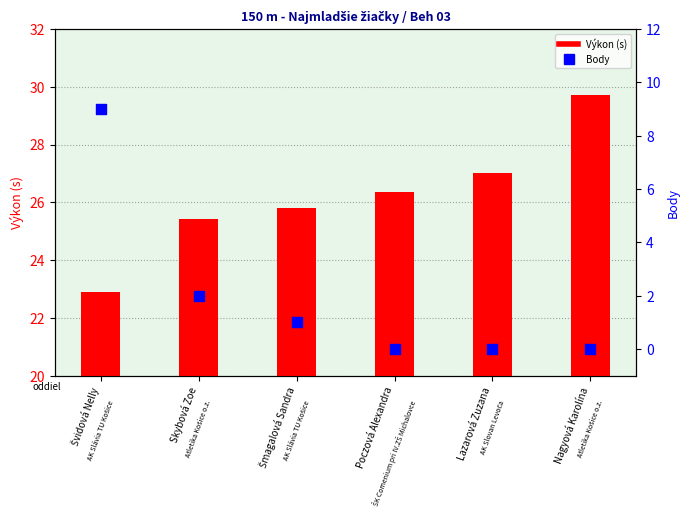

Which series has the widest spread of Y values?

Body